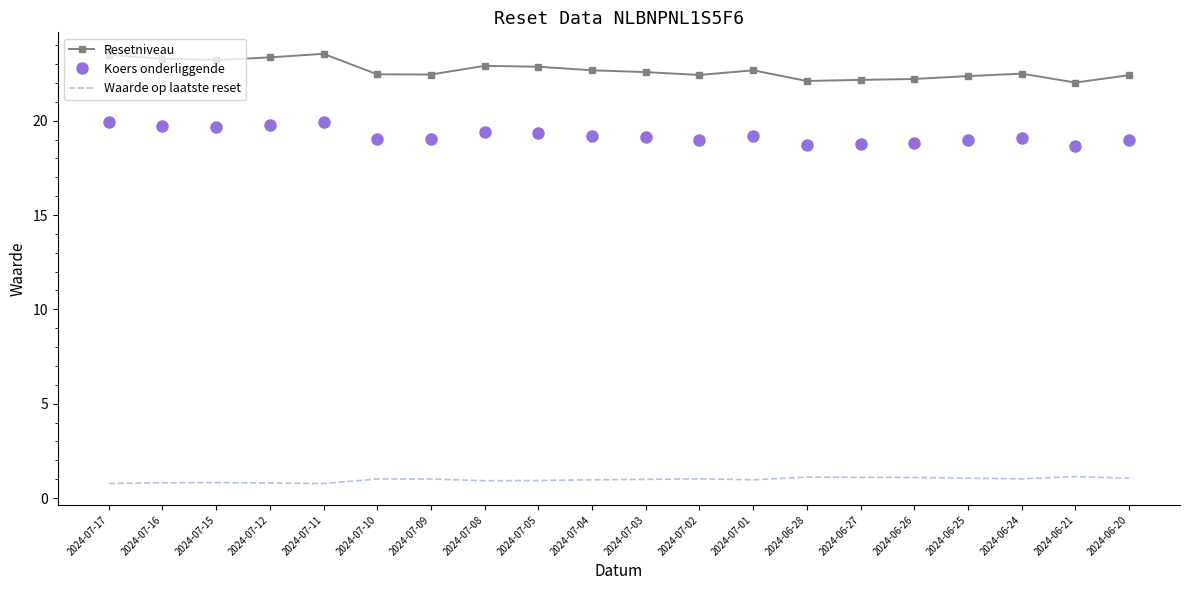

Which series has the largest total across all categories?

Resetniveau